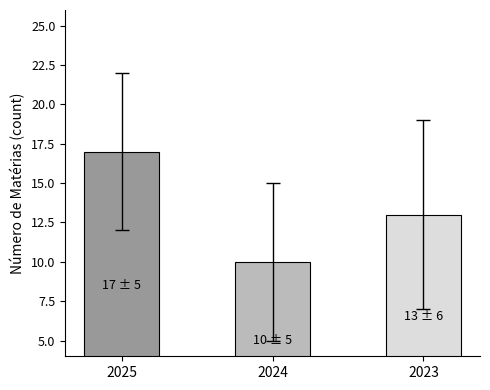

Which category has the lowest value across all series?

2024